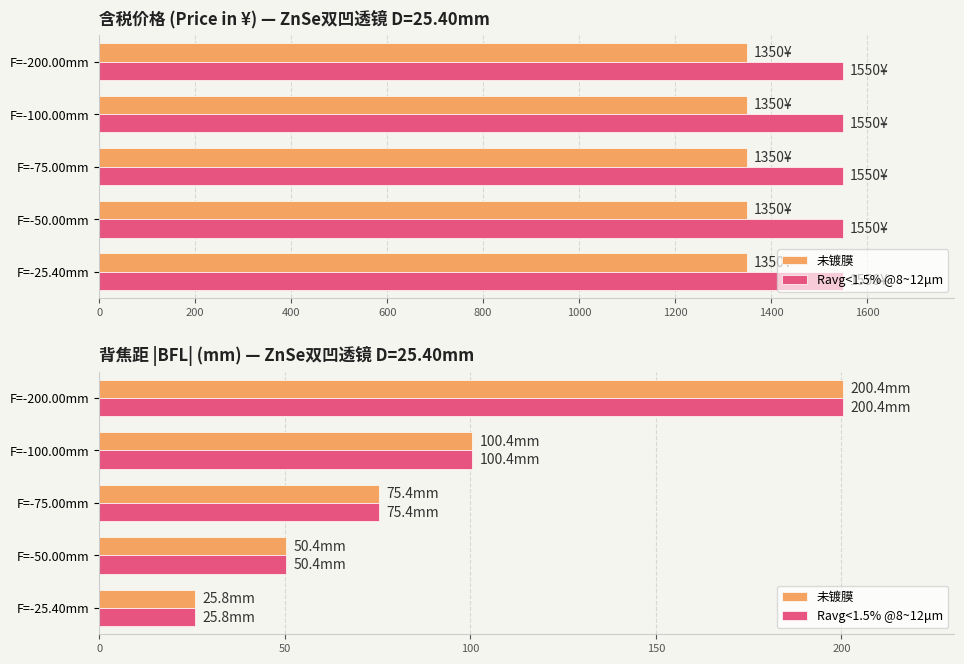

What is the difference between the maximum and minimum values in the 未镀膜 series?

174.6